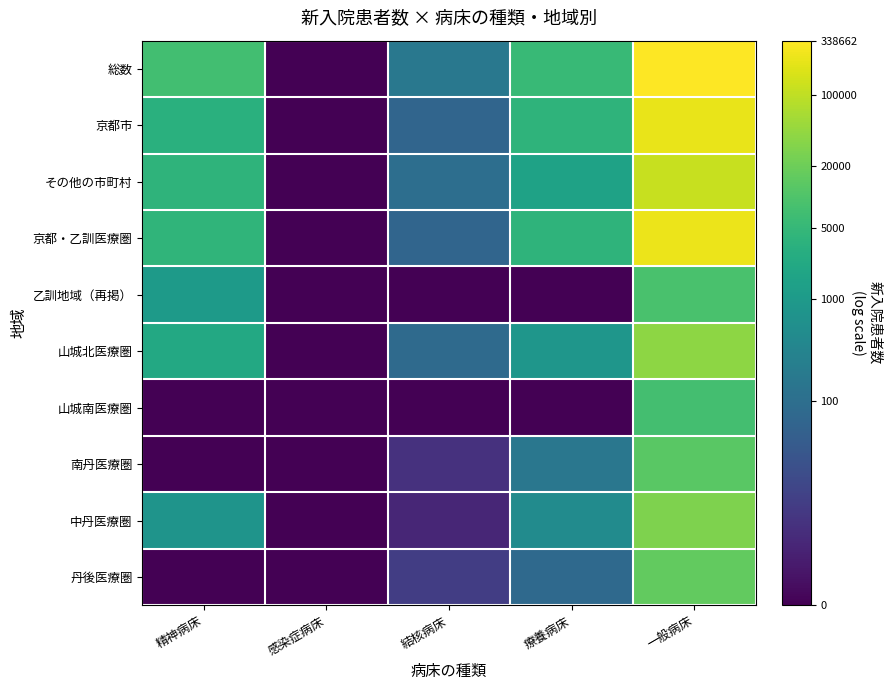

Reading left to right, what are all the values shown in this chart?

総数: 精神病床=8.9	感染症病床=0.0	結核病床=5.1	療養病床=8.6	一般病床=12.7
京都市: 精神病床=8.1	感染症病床=0.0	結核病床=4.2	療養病床=8.3	一般病床=12.3
その他の市町村: 精神病床=8.3	感染症病床=0.0	結核病床=4.6	療養病床=7.3	一般病床=11.6
京都・乙訓医療圏: 精神病床=8.3	感染症病床=0.0	結核病床=4.2	療養病床=8.3	一般病床=12.4
乙訓地域（再掲）: 精神病床=6.9	感染症病床=0.0	結核病床=0.0	療養病床=0.0	一般病床=9.1
山城北医療圏: 精神病床=7.7	感染症病床=0.0	結核病床=4.4	療養病床=6.7	一般病床=10.6
山城南医療圏: 精神病床=0.0	感染症病床=0.0	結核病床=0.0	療養病床=0.0	一般病床=8.9
南丹医療圏: 精神病床=0.0	感染症病床=0.0	結核病床=1.8	療養病床=5.1	一般病床=9.5
中丹医療圏: 精神病床=6.6	感染症病床=0.0	結核病床=1.4	療養病床=6.2	一般病床=10.3
丹後医療圏: 精神病床=0.0	感染症病床=0.0	結核病床=2.3	療養病床=4.4	一般病床=9.7